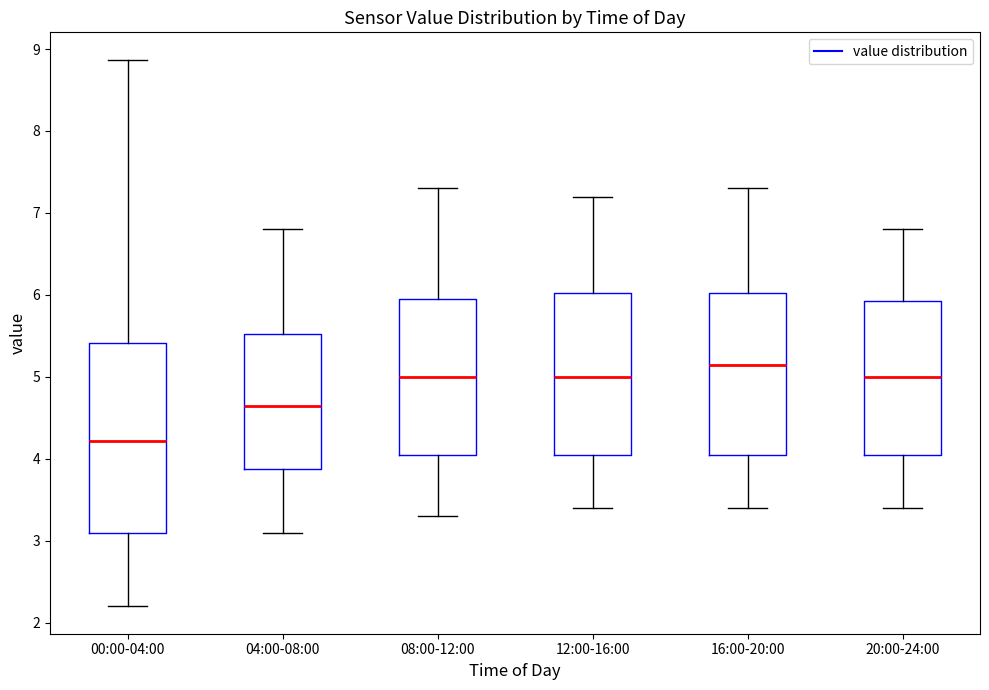

Reading left to right, transcribe this box plot: for each box, give where its median line is, the range the box spans, and where its two whiskers end, as read against the y-axis. The values are not printed on the chart, so give them approximately, as read against the axis.

00:00-04:00: median 4.2, box 3.1 to 5.4, whiskers 2.2 to 8.9
04:00-08:00: median 4.7, box 3.9 to 5.5, whiskers 3.1 to 6.8
08:00-12:00: median 5.0, box 4.1 to 6.0, whiskers 3.3 to 7.3
12:00-16:00: median 5.0, box 4.1 to 6.0, whiskers 3.4 to 7.2
16:00-20:00: median 5.2, box 4.1 to 6.0, whiskers 3.4 to 7.3
20:00-24:00: median 5.0, box 4.1 to 5.9, whiskers 3.4 to 6.8